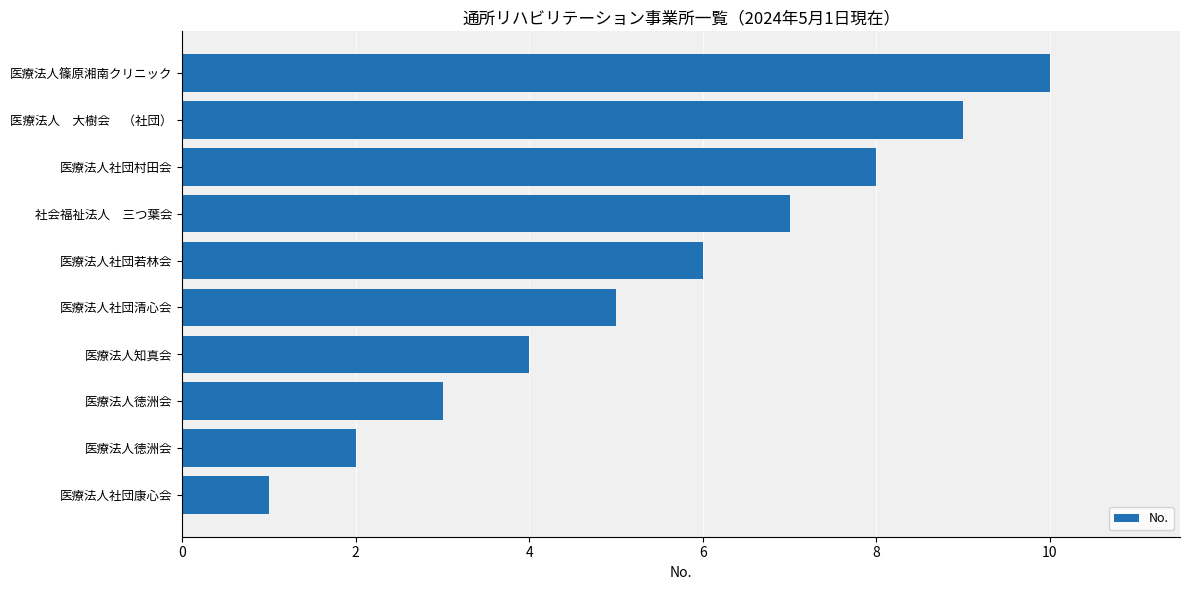

How many values are below 6?

5